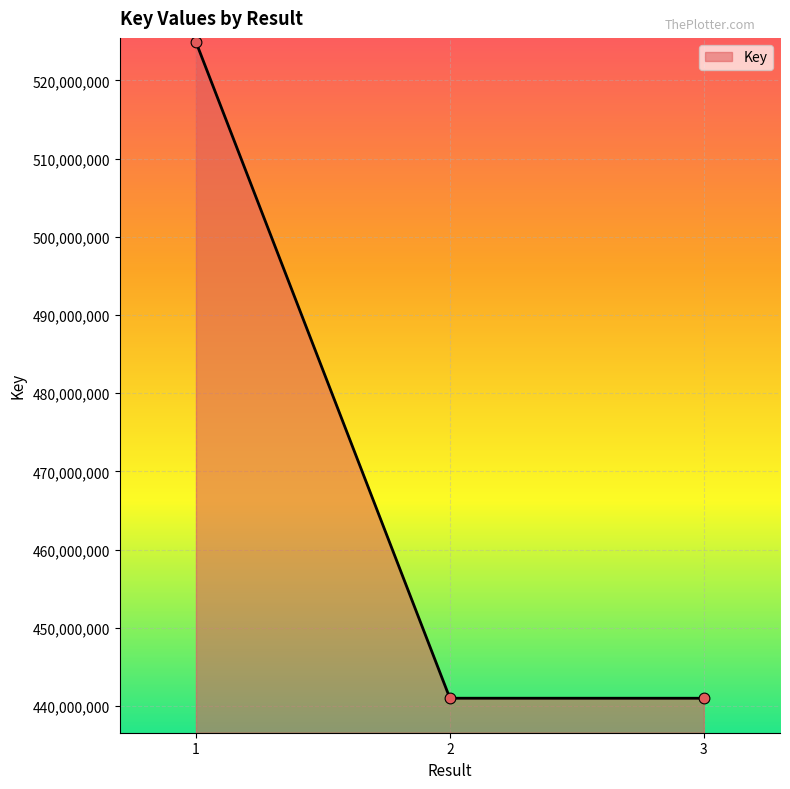

Between 1 and 2, which is larger?

1